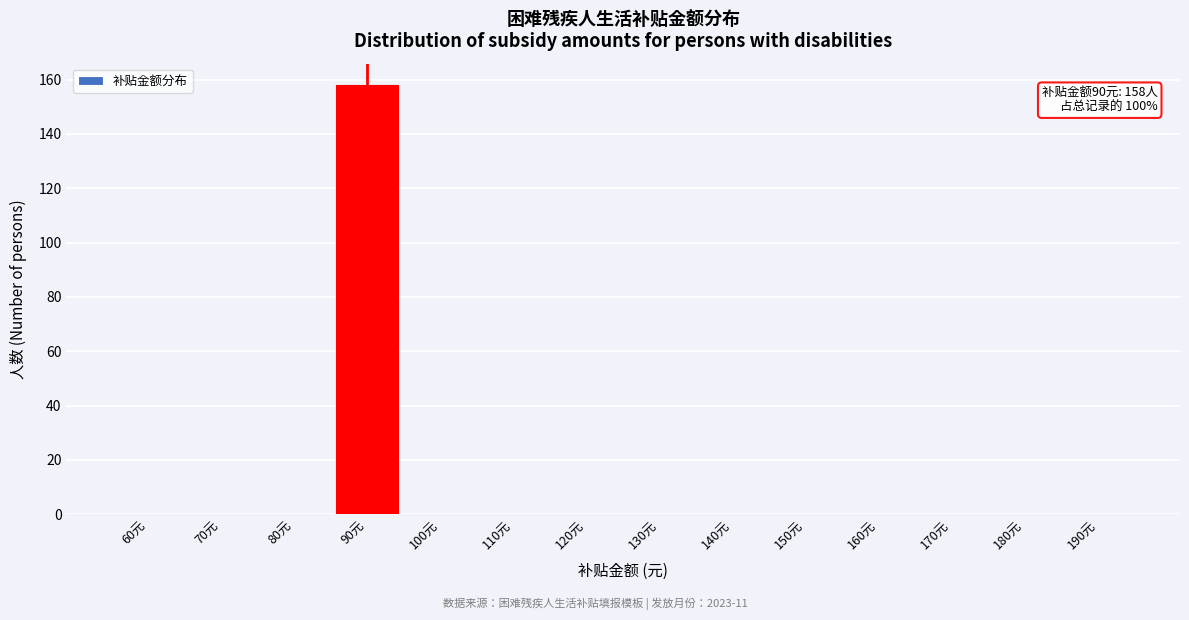

Reading left to right, list all the values displayed in this chart.

60元=0	70元=0	80元=0	90元=158	100元=0	110元=0	120元=0	130元=0	140元=0	150元=0	160元=0	170元=0	180元=0	190元=0